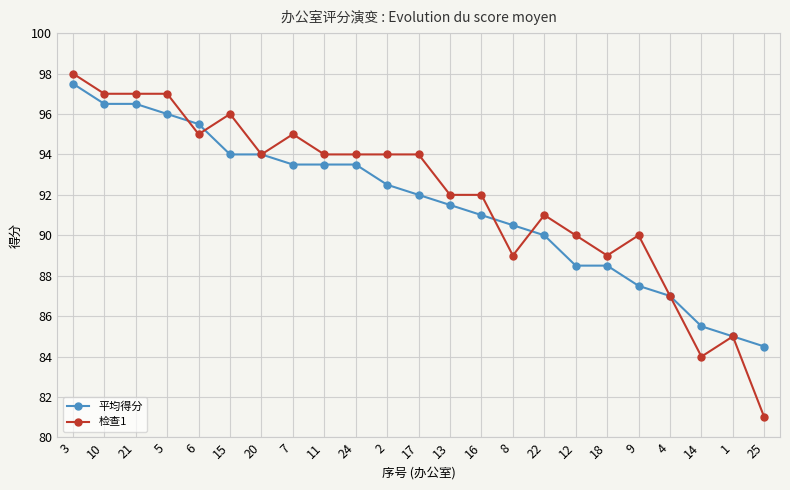

The value of 平均得分 at 13 is 158.8. True or false?

False